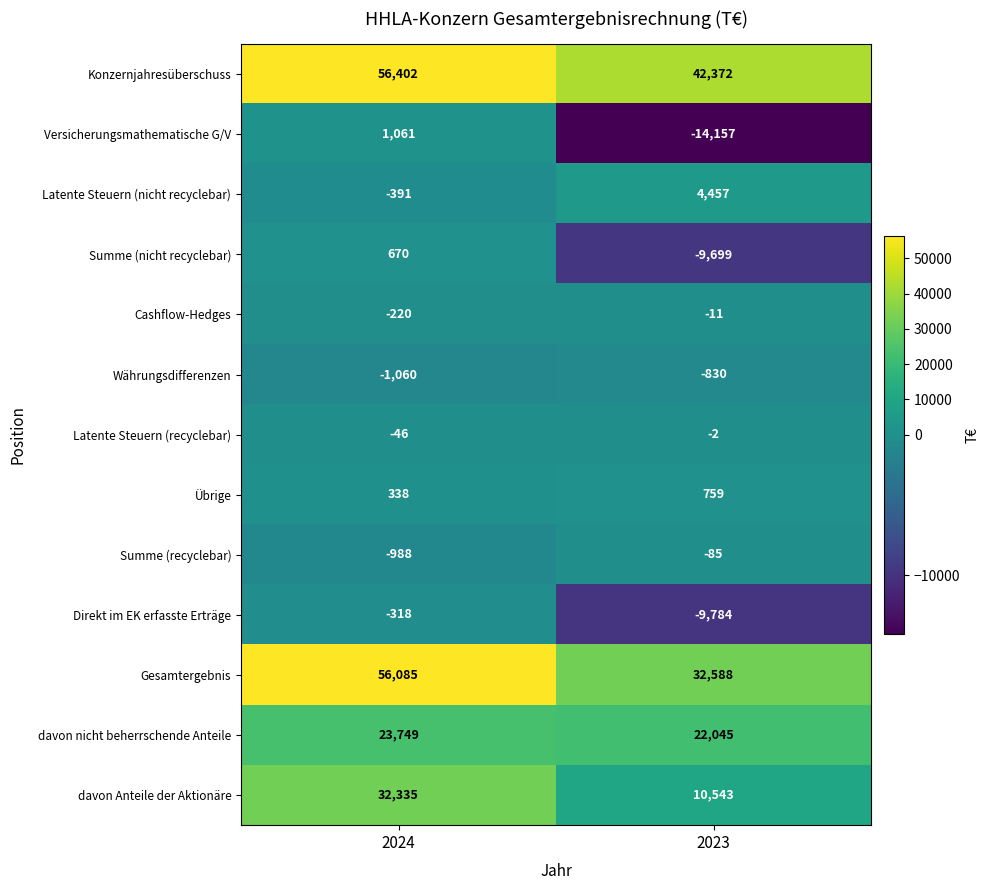

Which series has the largest total across all categories?

Konzernjahresüberschuss